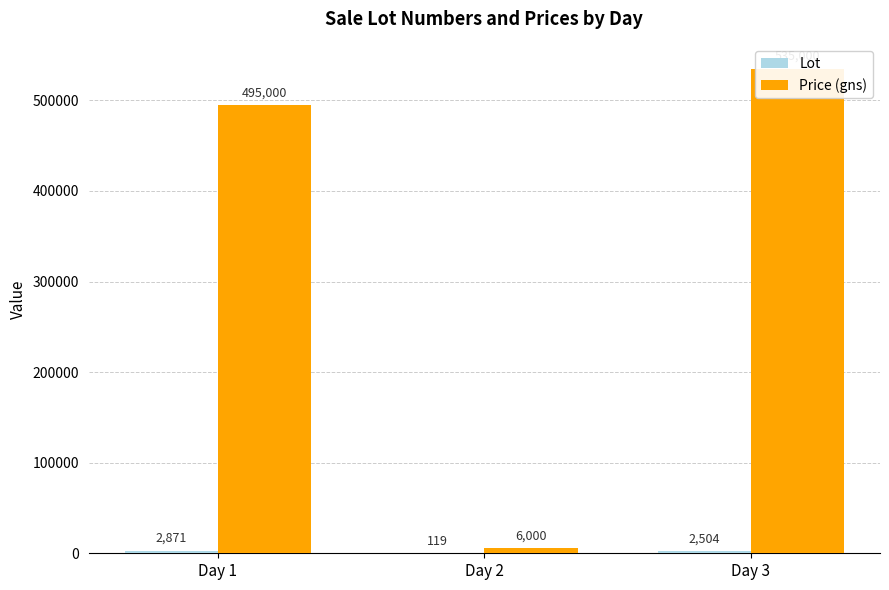

Reading left to right, transcribe all the data shown in this chart.

Lot: Day 1=2871	Day 2=119	Day 3=2504
Price (gns): Day 1=495000	Day 2=6000	Day 3=535000